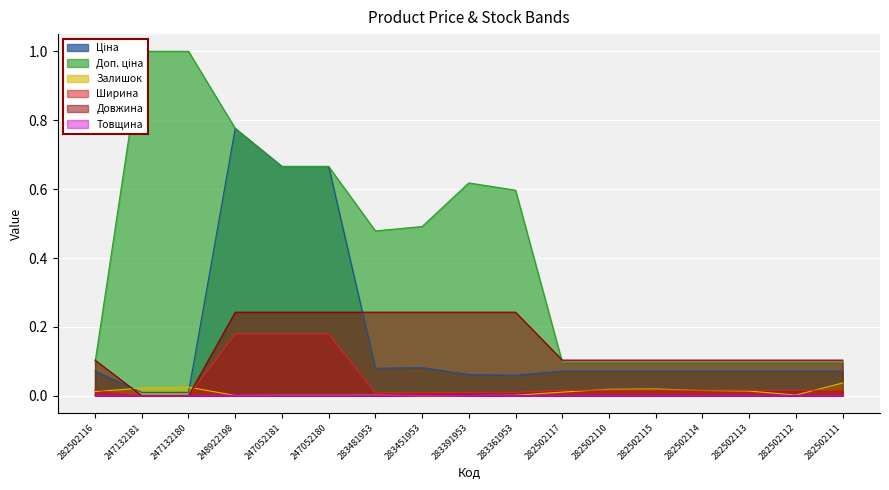

Is the value of Ширина at 247052180 greater than the value of Ціна at 247132180?

Yes